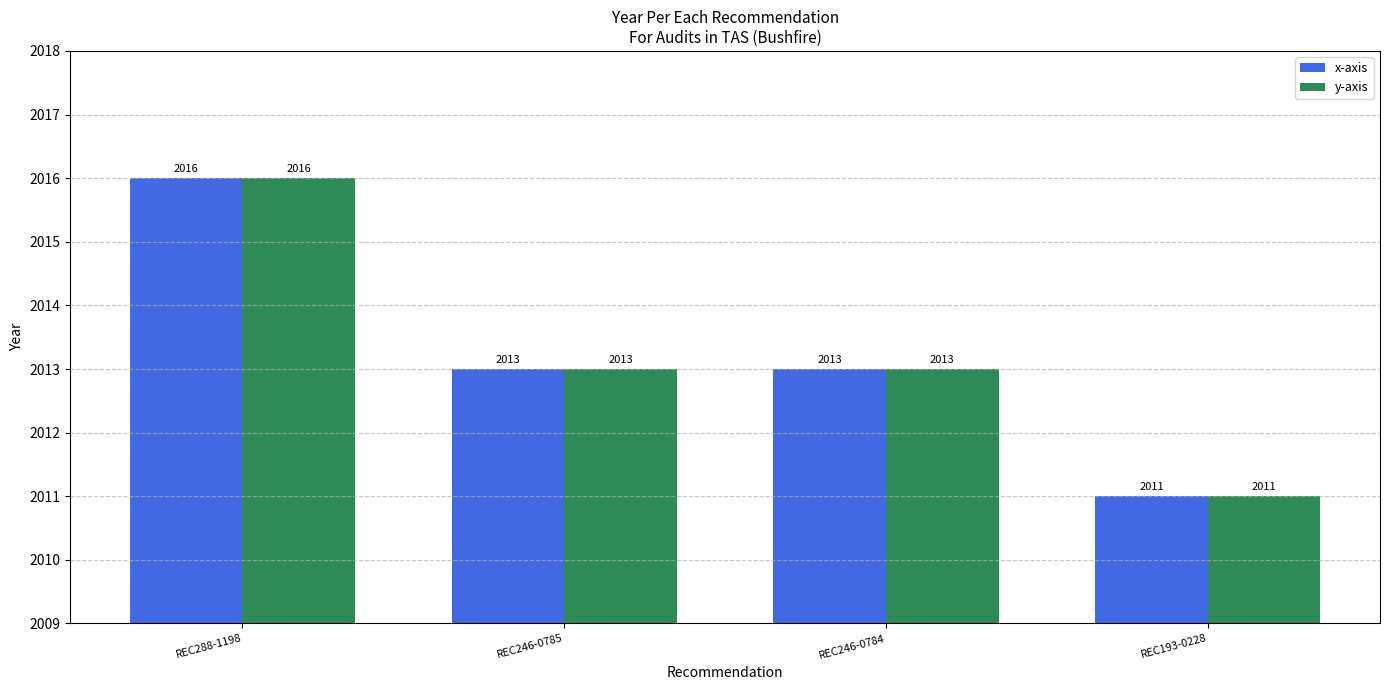

Reading right to left, list all the values displayed in this chart.

x-axis: 2011	2013	2013	2016
y-axis: 2011	2013	2013	2016